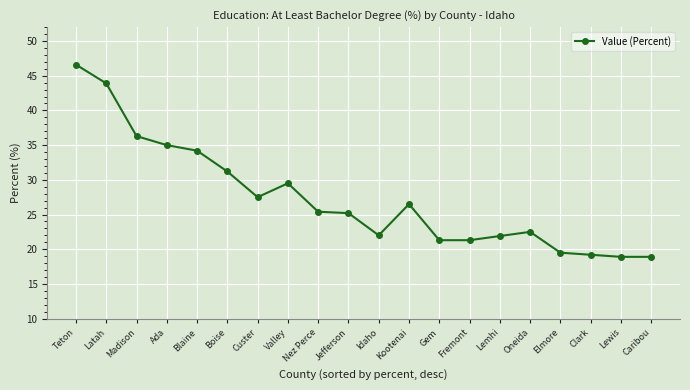

Is it true that the value at Lewis is 18.9?

True